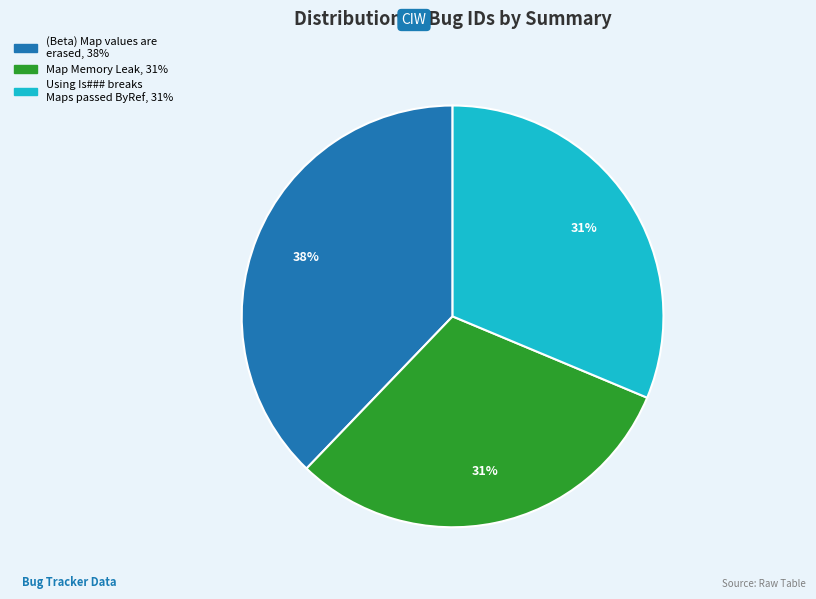

What percentage is the Map Memory Leak slice, to the nearest percent?

31%